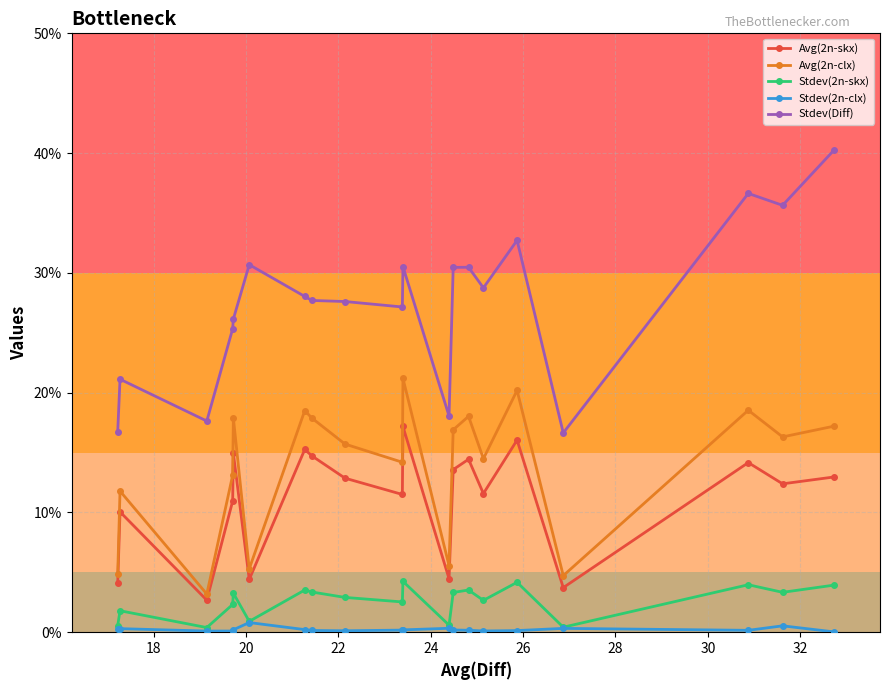

True or false: Stdev(2n-skx) has more than 0 points higher than both neighbors.

True